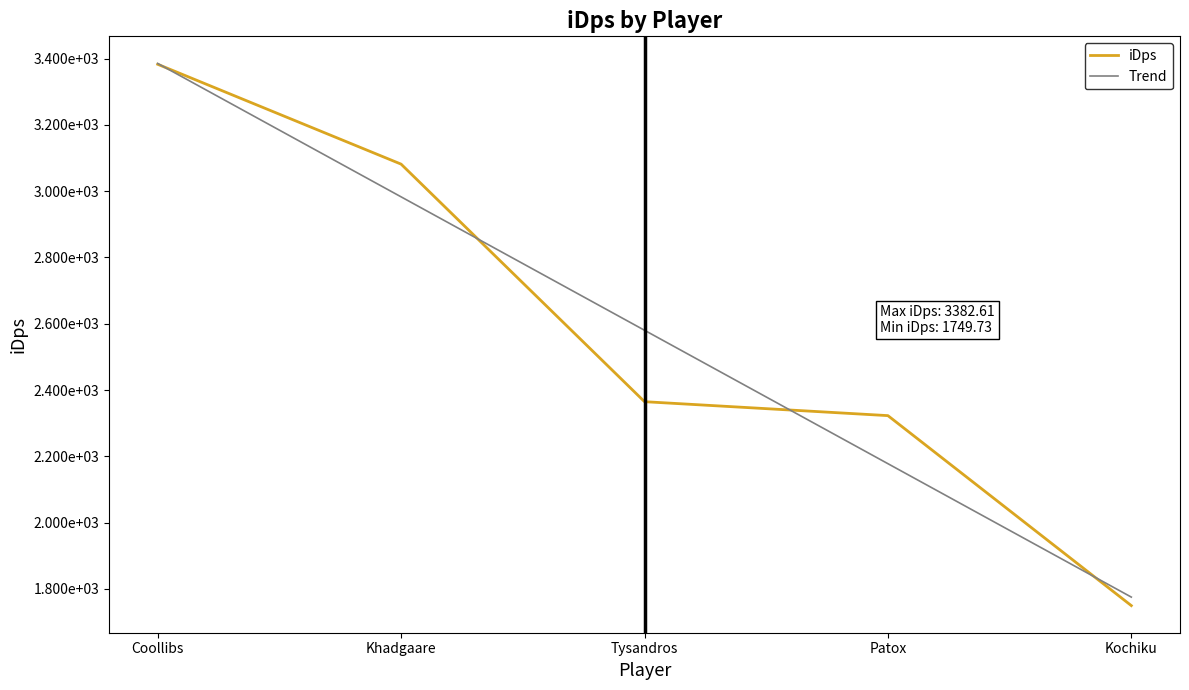

Reading left to right, transcribe all the data shown in this chart.

Coollibs=3382.6	Khadgaare=3081.4	Tysandros=2364.9	Patox=2322.8	Kochiku=1749.7